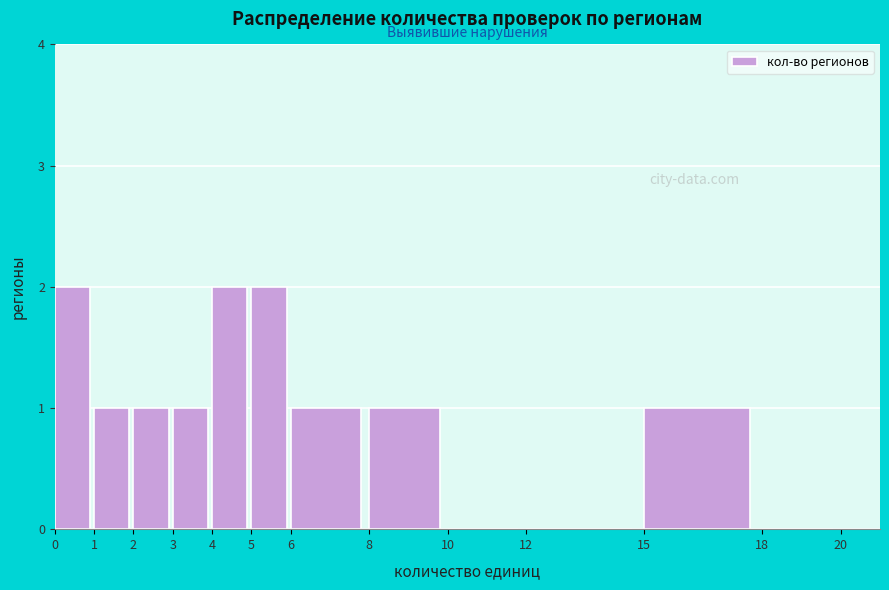

Reading left to right, list every bar in this chart as the range it spans on the x-axis followed by its height. The values are not printed on the chart, so give them approximately, as read against the axis.

0 to 1: 2
1 to 2: 1
2 to 3: 1
3 to 4: 1
4 to 5: 2
5 to 6: 2
6 to 8: 1
8 to 10: 1
10 to 12: 0
12 to 15: 0
15 to 18: 1
18 to 20: 0